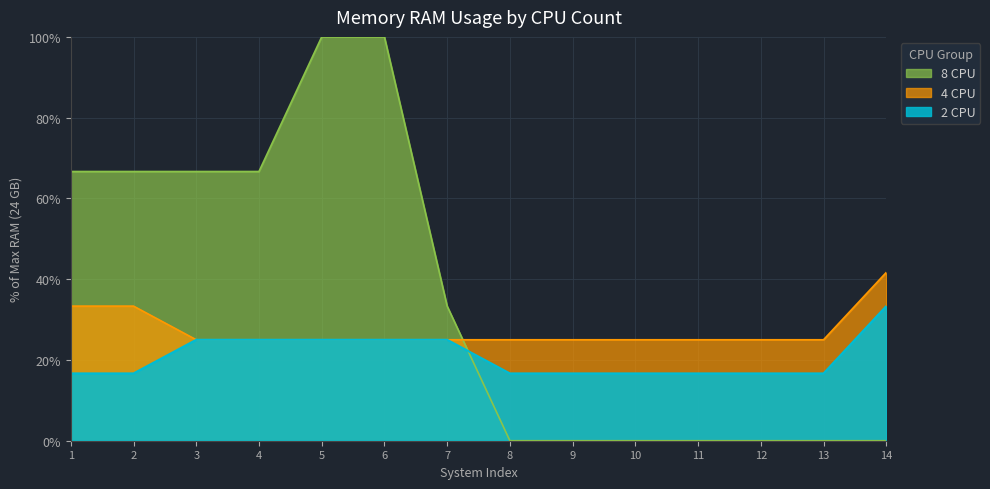

What are all the series names shown in the legend?

8 CPU, 4 CPU, 2 CPU